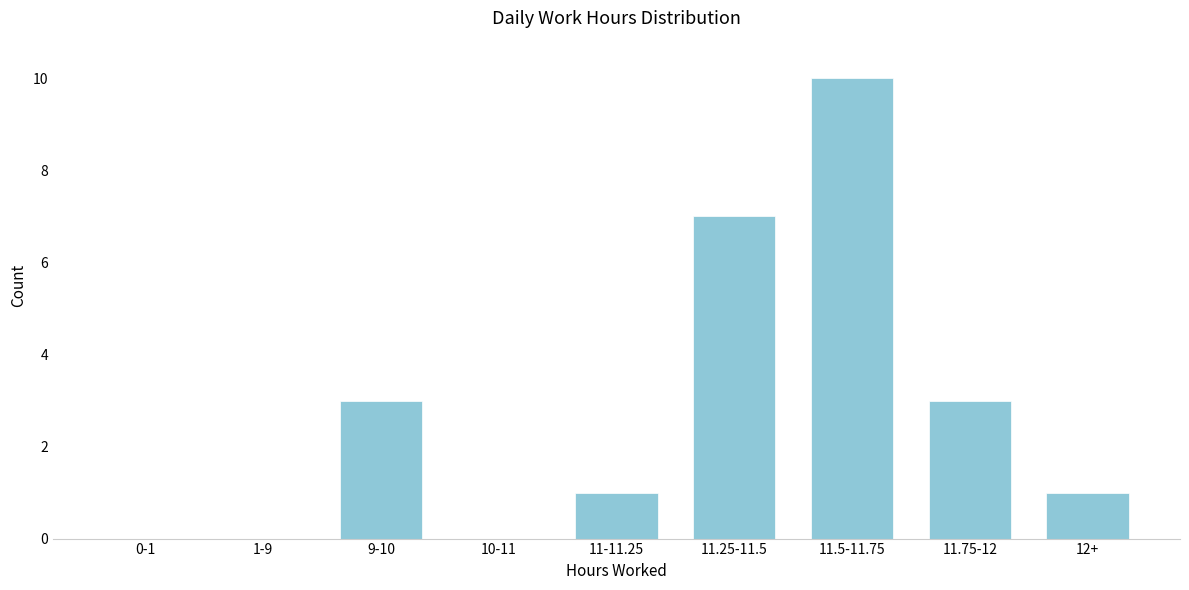

Reading right to left, list all the values displayed in this chart.

12+=1	11.75-12=3	11.5-11.75=10	11.25-11.5=7	11-11.25=1	10-11=0	9-10=3	1-9=0	0-1=0